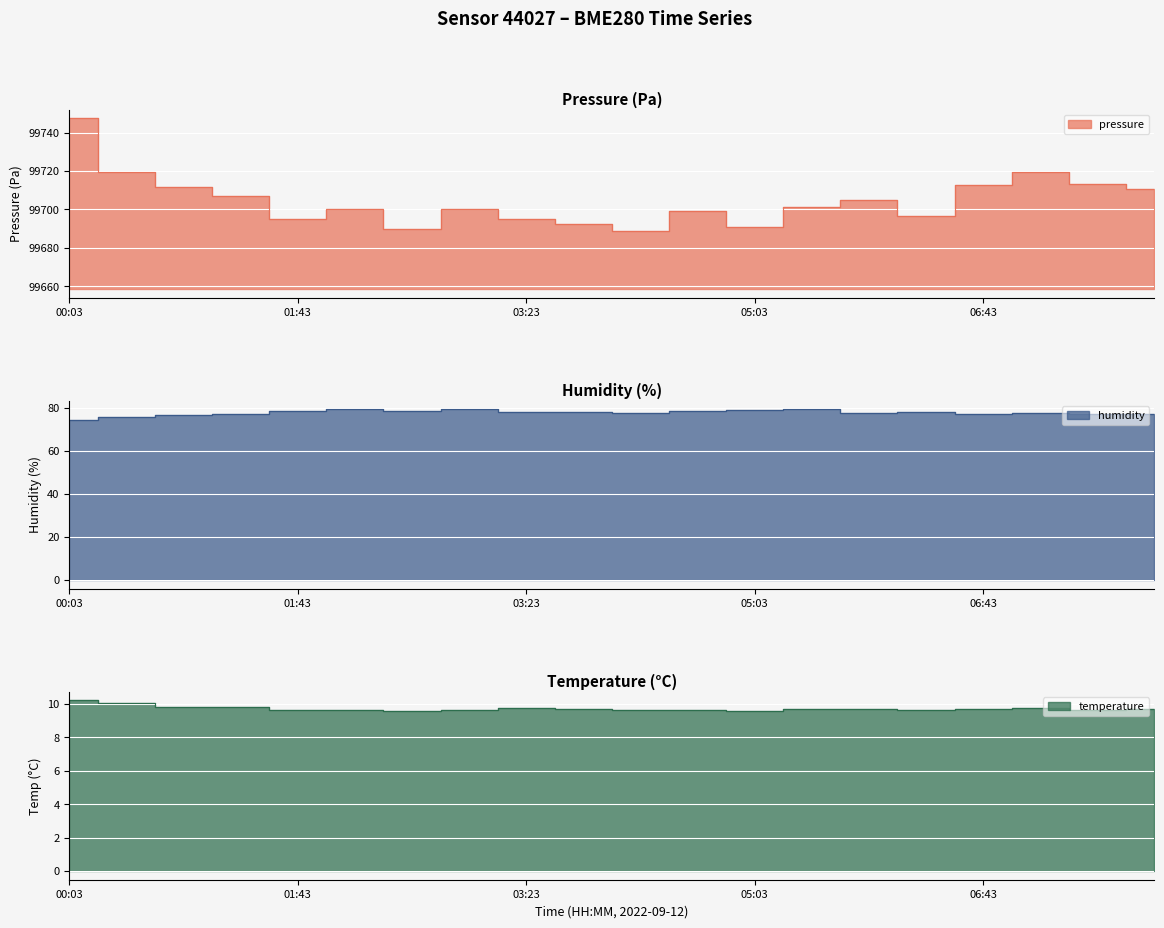

Where does the pressure series first go above 99701?

00:03